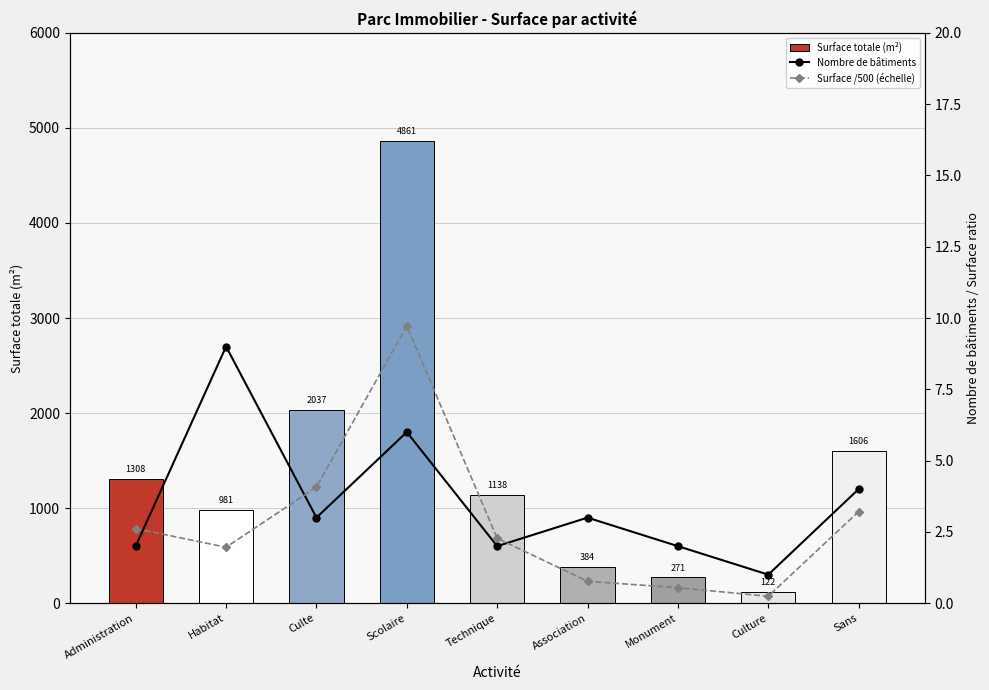

What position from the right is Technique?

5